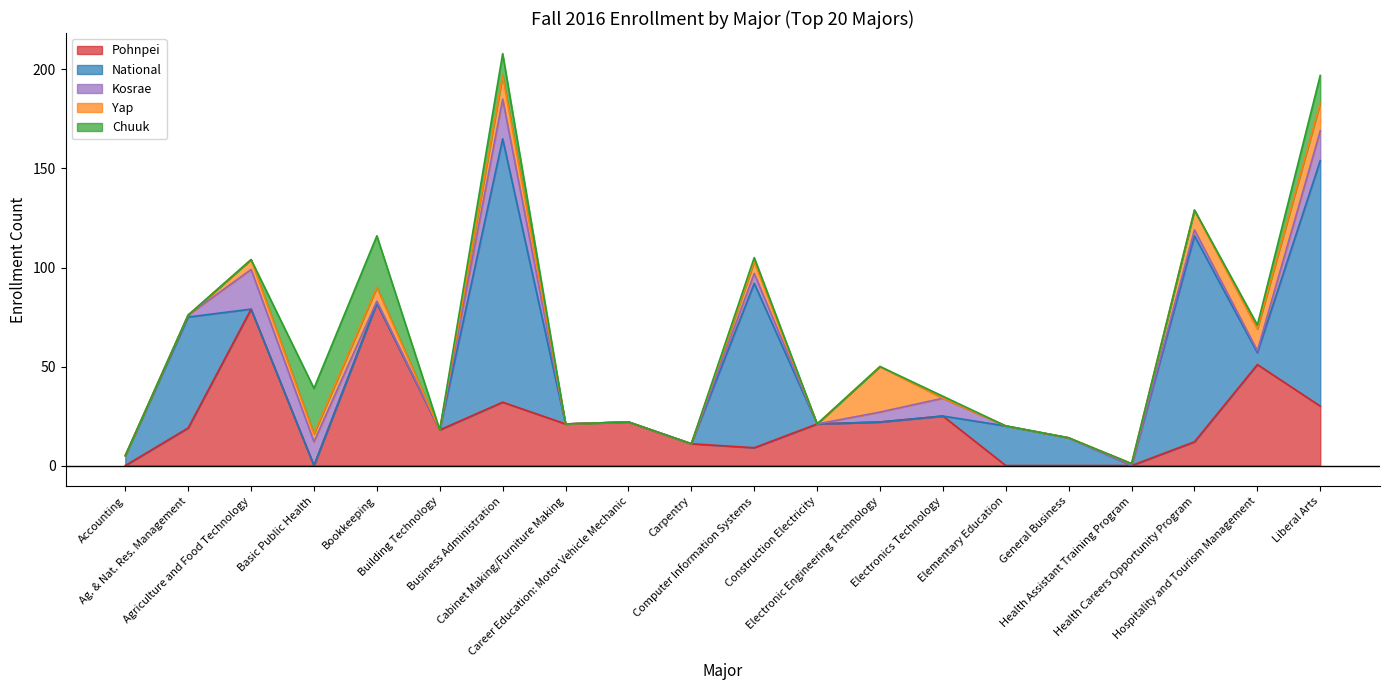

At which label is Yap closest to 11?

Hospitality and Tourism Management